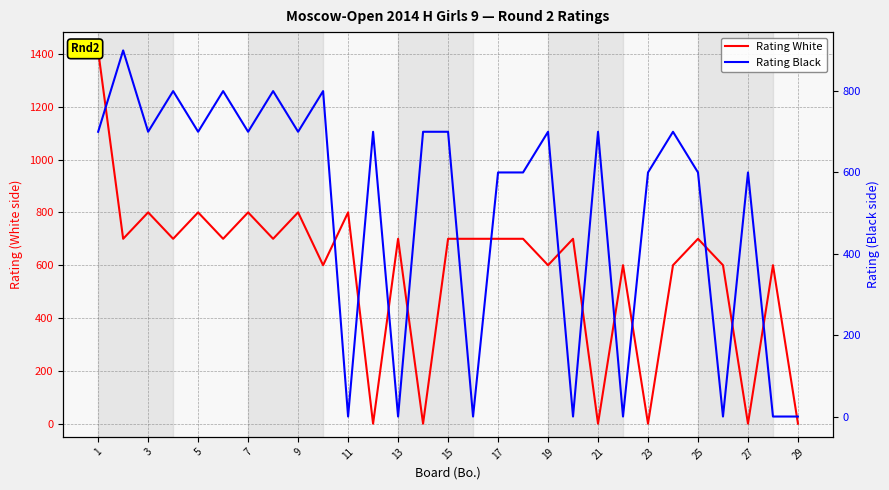

The value of Rating Black at 19 is 1264. True or false?

False